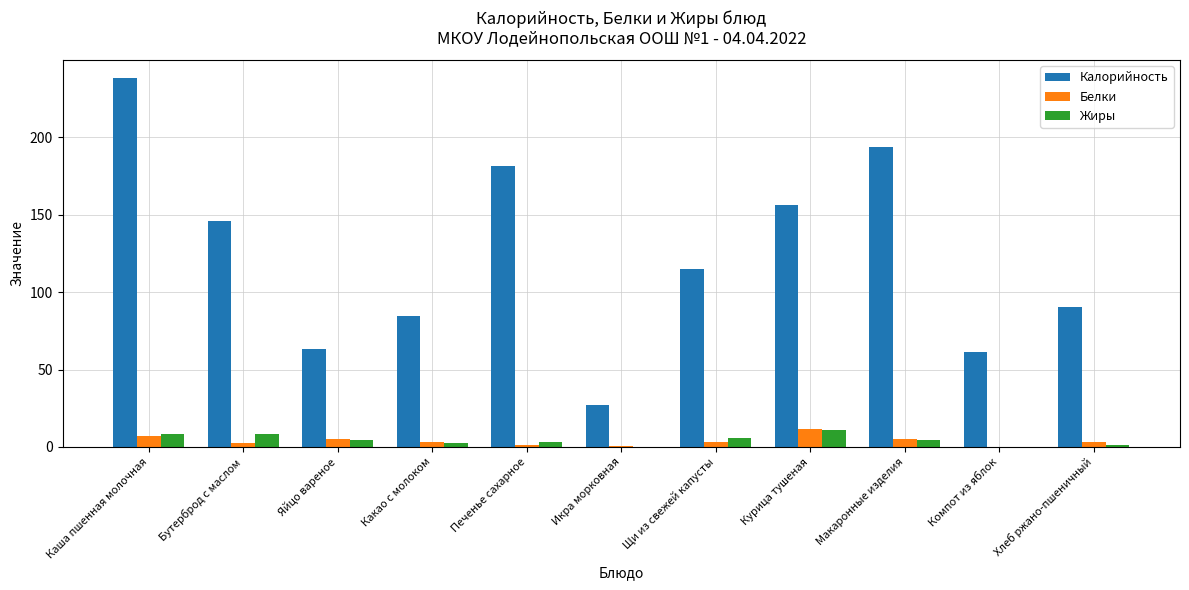

Which series has the largest total across all categories?

Калорийность